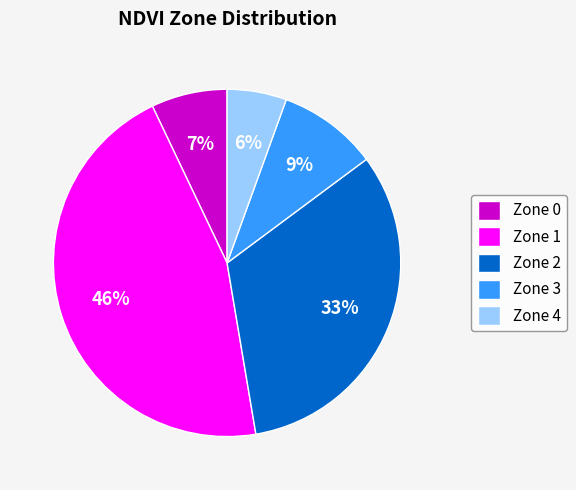

To the nearest percent, what is the average slice percentage?

20%